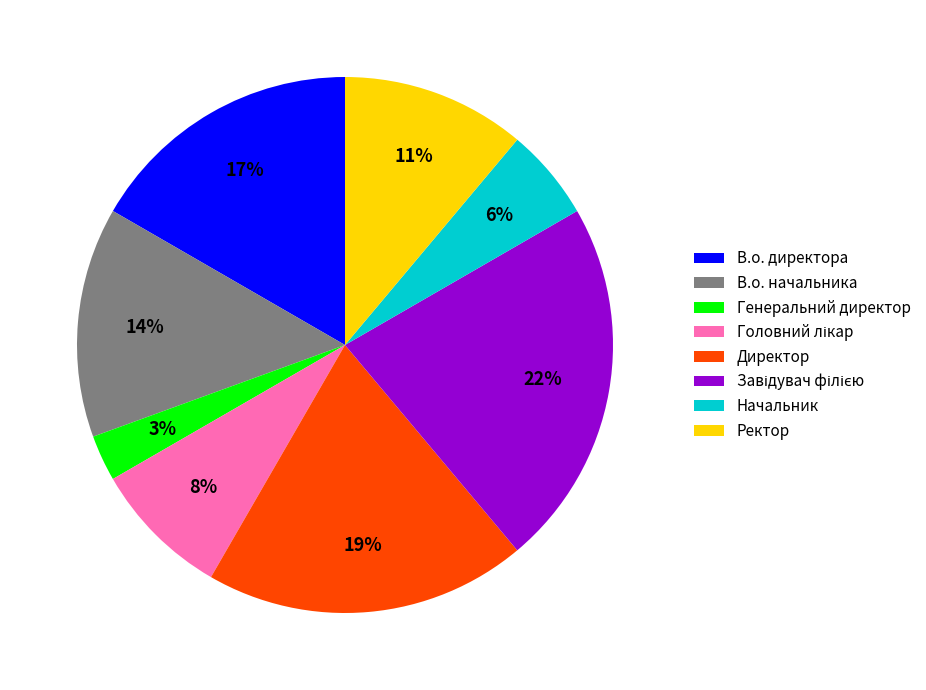

Is there a majority slice in this chart?

No